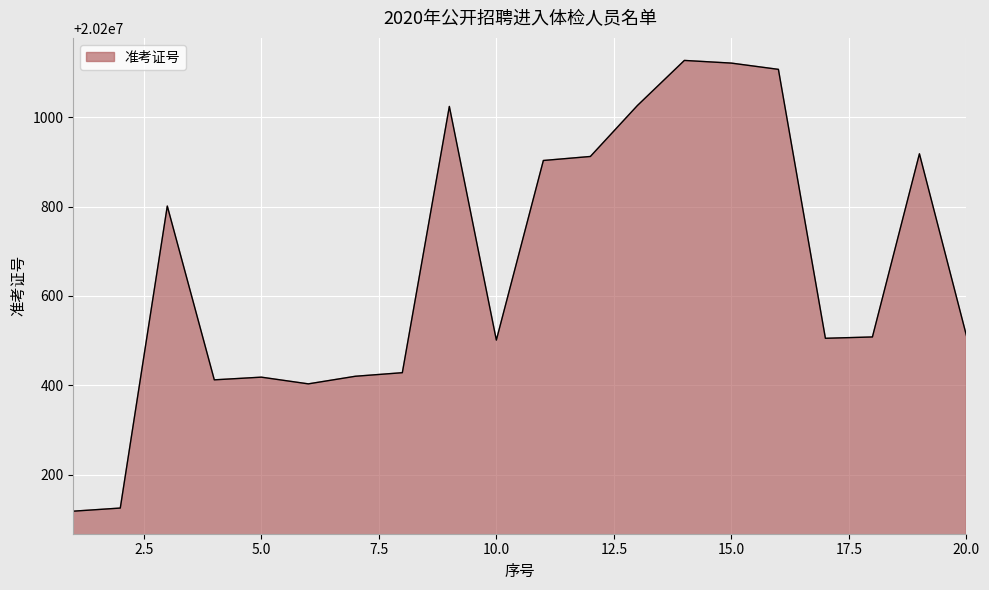

What is the smallest value displayed?

20200118